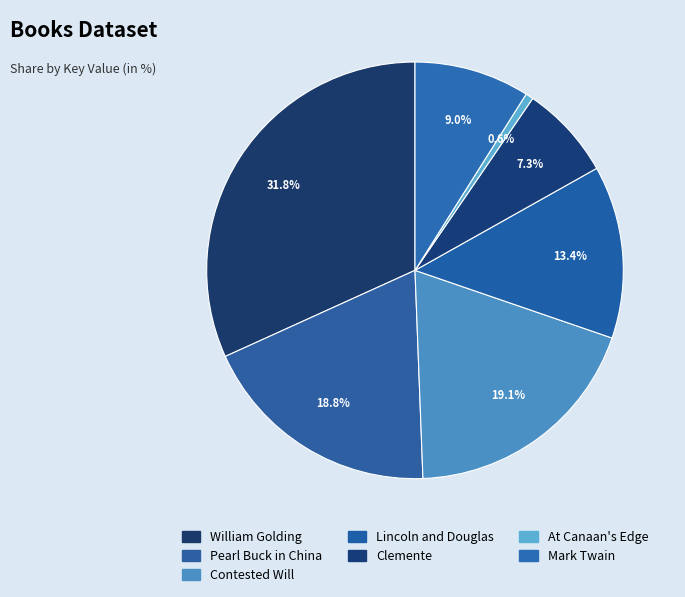

To the nearest percent, what is the average slice percentage?

14%